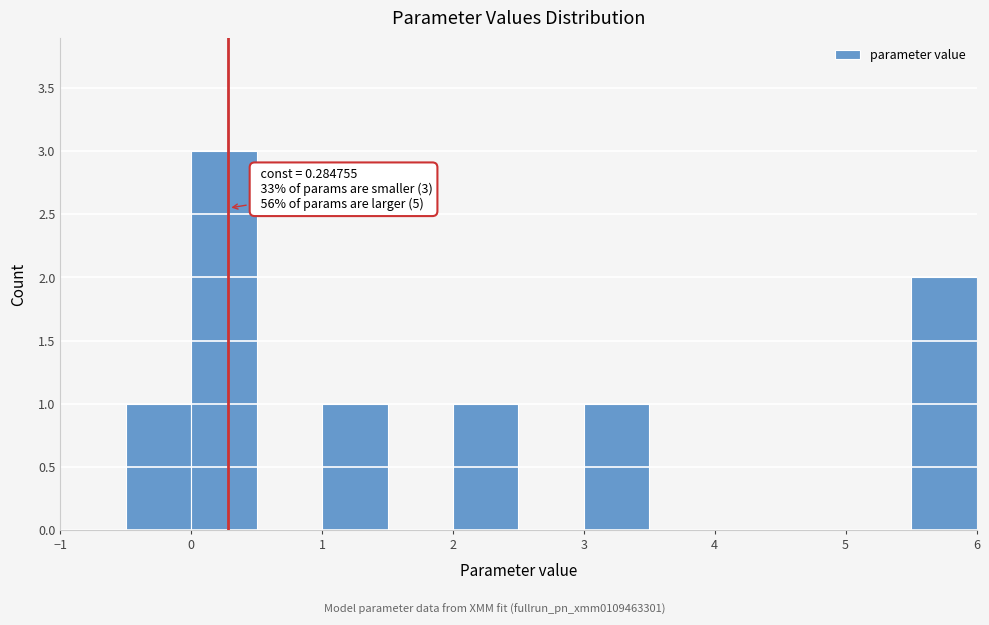

Over which range of the x-axis is the bar tallest?

0.0 to 0.5